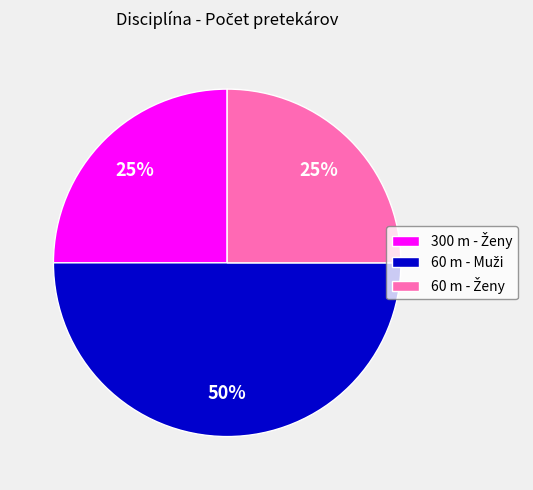

How many slices are in this pie chart?

3